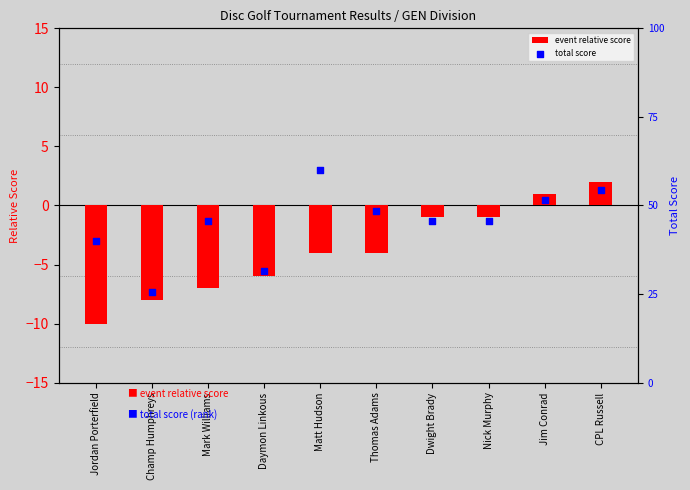

At which category is the sum across all series the highest?

CPL Russell